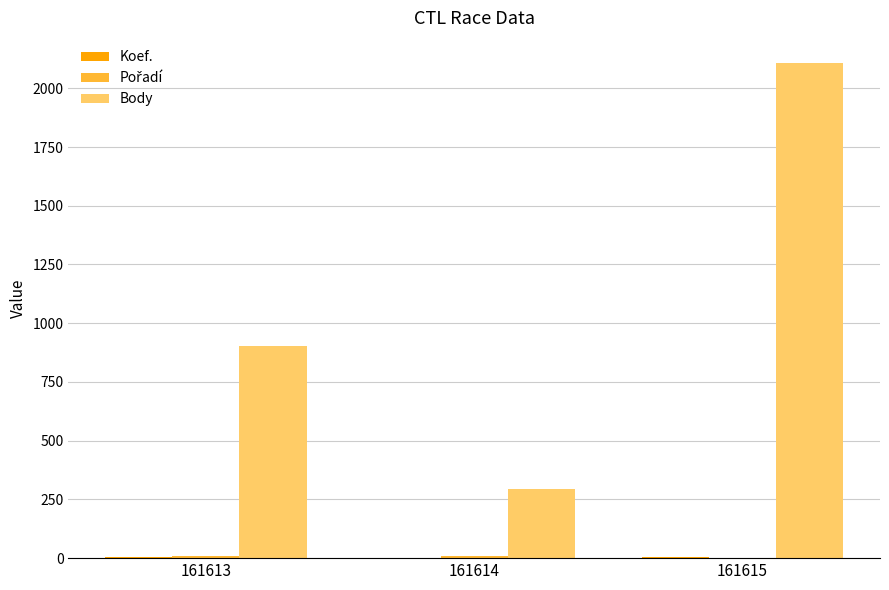

The value of Body at 161615 is 2109. True or false?

True